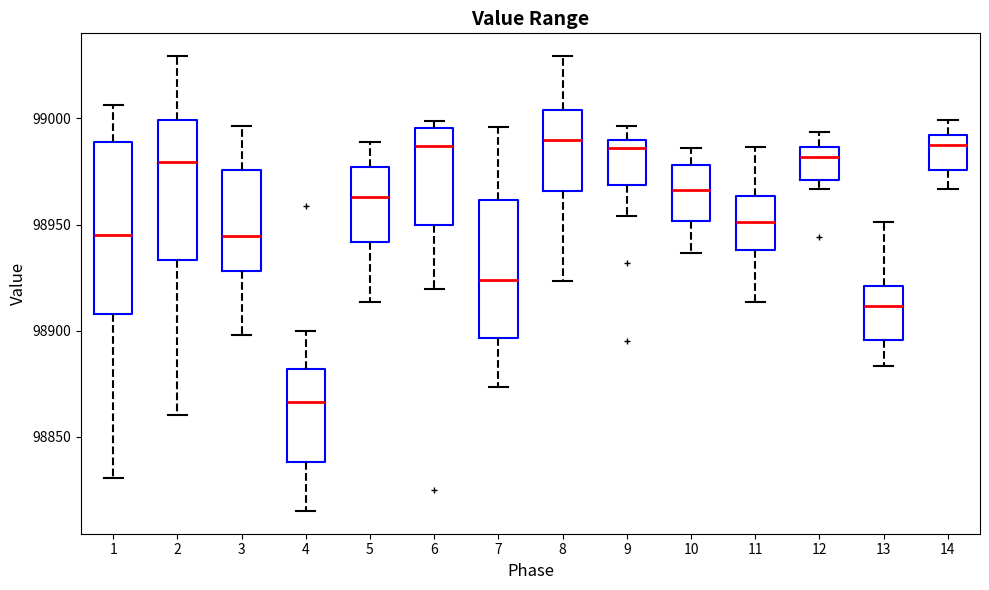

Where does the median line of the box at x = 7 sit on the y-axis? The values are not printed on the chart, so give them approximately, as read against the axis.

98925